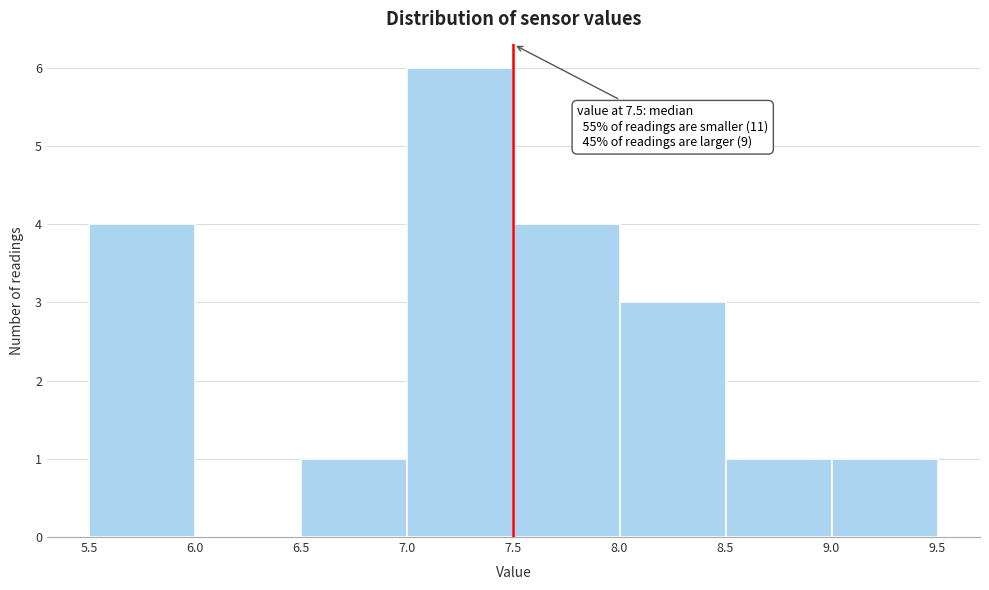

Which range on the x-axis has the tallest bar?

7.0 to 7.5